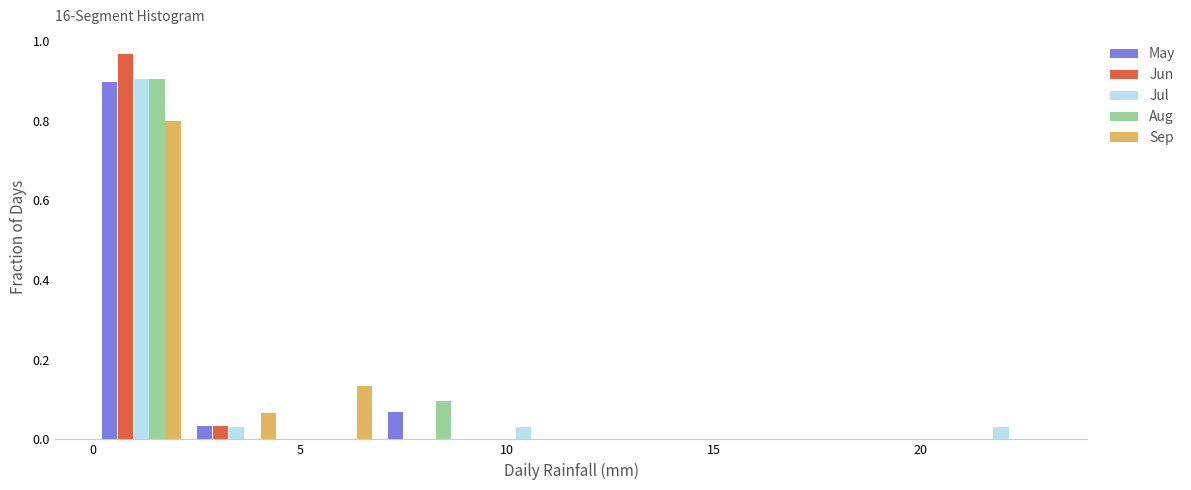

Reading left to right, list every range on the x-axis with the height of the bar of each series over it. Neither the bar edges nor the heights are printed on the chart, so give them approximately, as read against the axes.

0.0 to 2.5: May=0.90	Jun=0.96	Jul=0.90	Aug=0.90	Sep=0.80
2.5 to 4.5: May=0.04	Jun=0.04	Jul=0.04	Aug=0	Sep=0.06
4.5 to 7.0: May=0	Jun=0	Jul=0	Aug=0	Sep=0.14
7.0 to 9.0: May=0.06	Jun=0	Jul=0	Aug=0.10	Sep=0
9.0 to 11.5: May=0	Jun=0	Jul=0.04	Aug=0	Sep=0
11.5 to 14.0: May=0	Jun=0	Jul=0	Aug=0	Sep=0
14.0 to 16.0: May=0	Jun=0	Jul=0	Aug=0	Sep=0
16.0 to 18.5: May=0	Jun=0	Jul=0	Aug=0	Sep=0
18.5 to 21.0: May=0	Jun=0	Jul=0	Aug=0	Sep=0
21.0 to 23.0: May=0	Jun=0	Jul=0.04	Aug=0	Sep=0